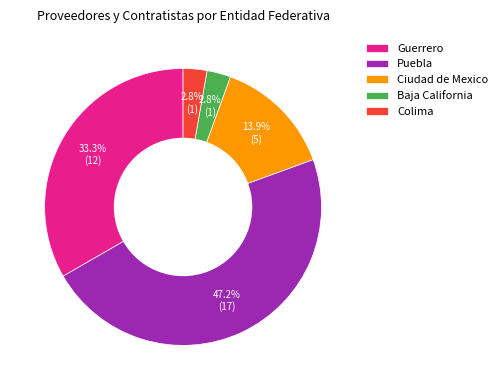

Count the number of slices in the pie.

5